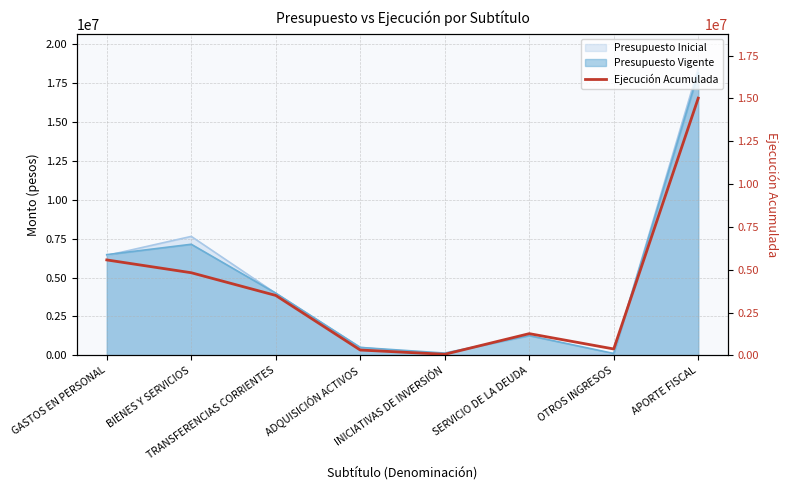

Rank the categories by value from lowest to highest.

INICIATIVAS DE INVERSIÓN, ADQUISICIÓN ACTIVOS, OTROS INGRESOS, SERVICIO DE LA DEUDA, TRANSFERENCIAS CORRIENTES, BIENES Y SERVICIOS, GASTOS EN PERSONAL, APORTE FISCAL